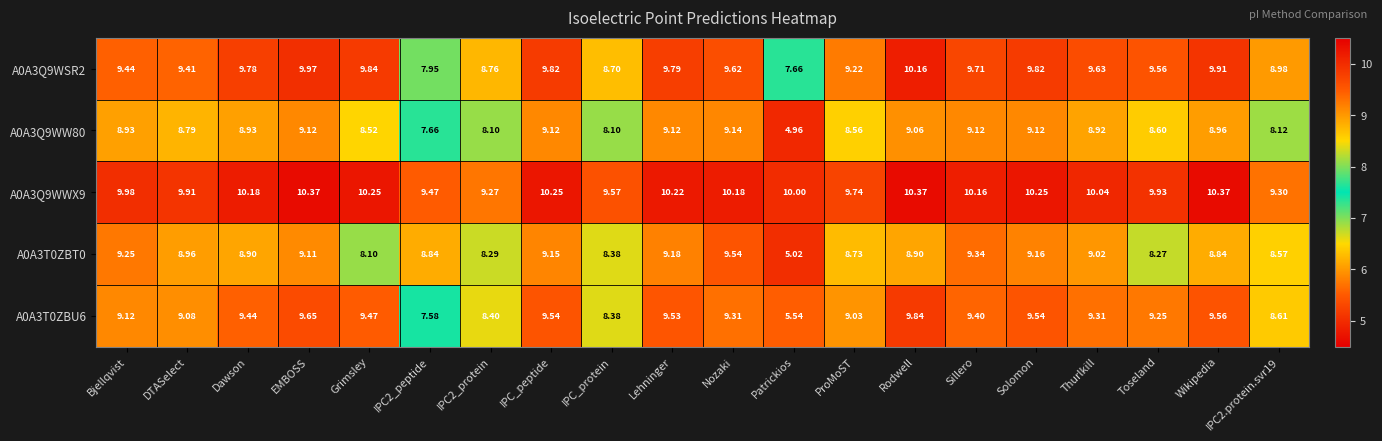

Is the value of A0A3Q9WW80 at ProMoST greater than the value of A0A3T0ZBT0 at EMBOSS?

No